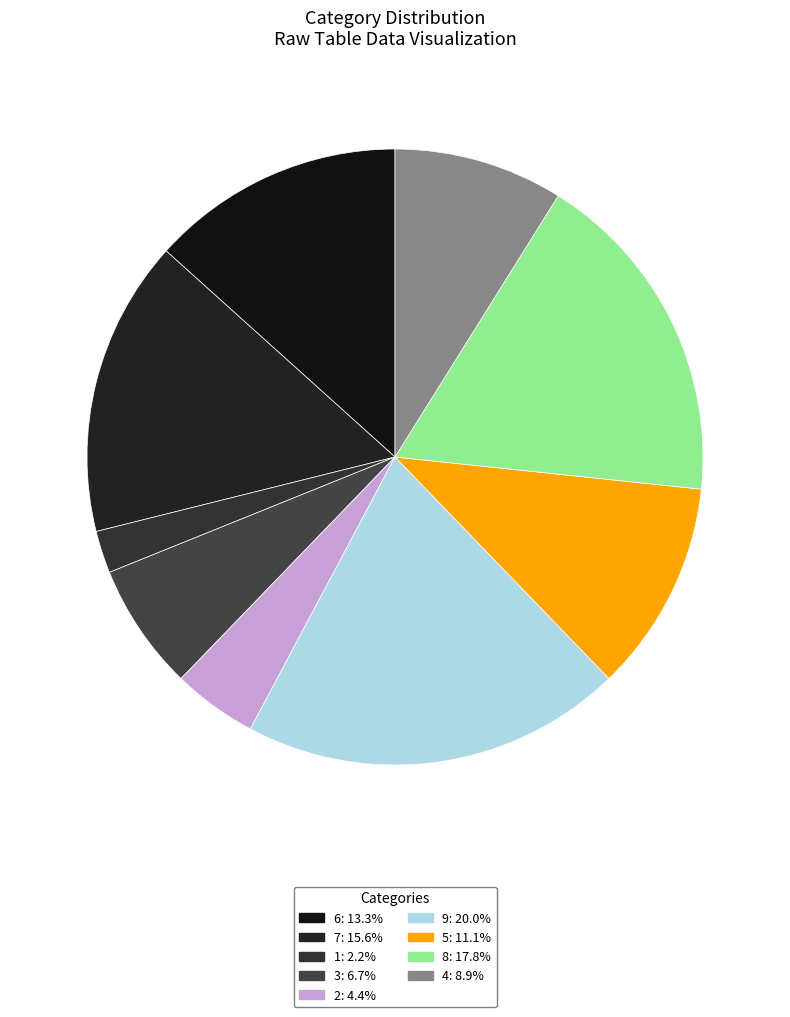

Is it true that 6 is 13% of the pie?

True